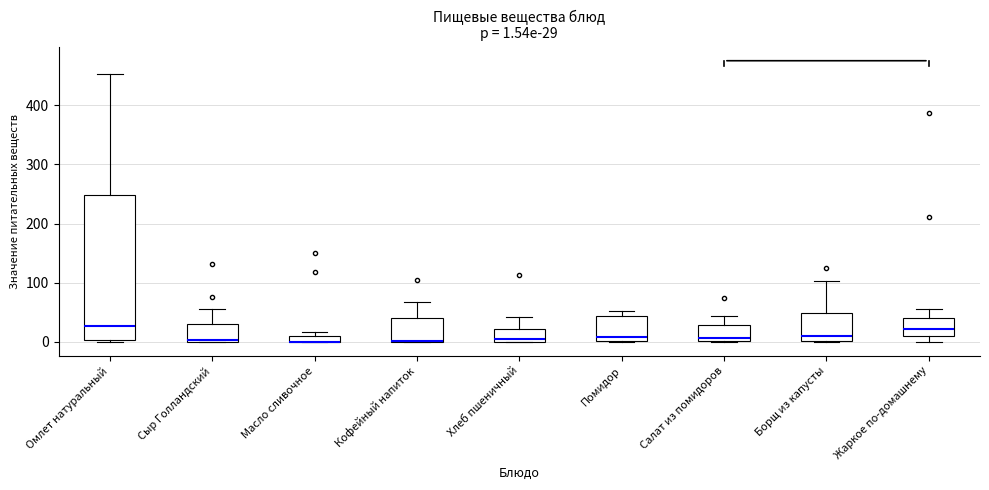

Which box is the tallest, from its lower edge to its upper edge?

Омлет натуральный